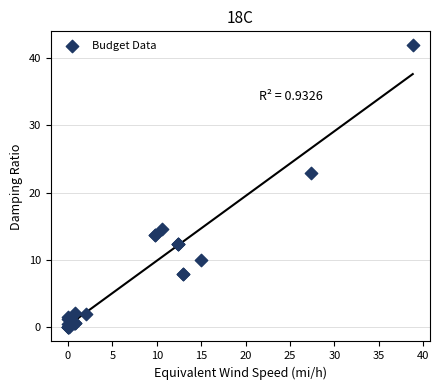

What Y value in the scatter plot is closest to 20?

23.0